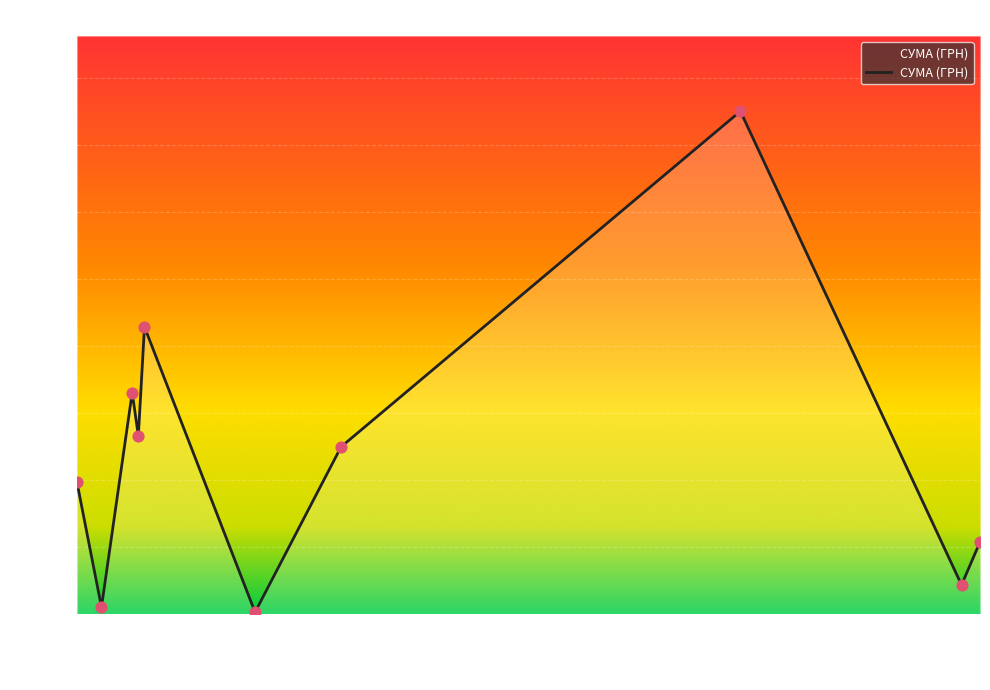

What is the maximum value shown in the chart?

150216.7